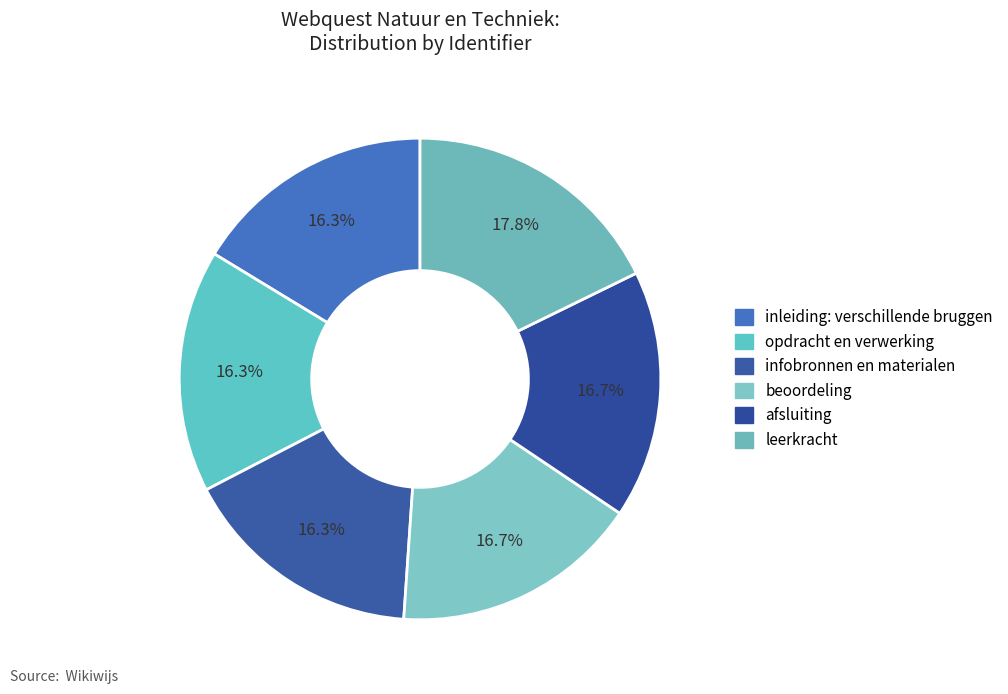

To the nearest percent, what is the average slice percentage?

17%